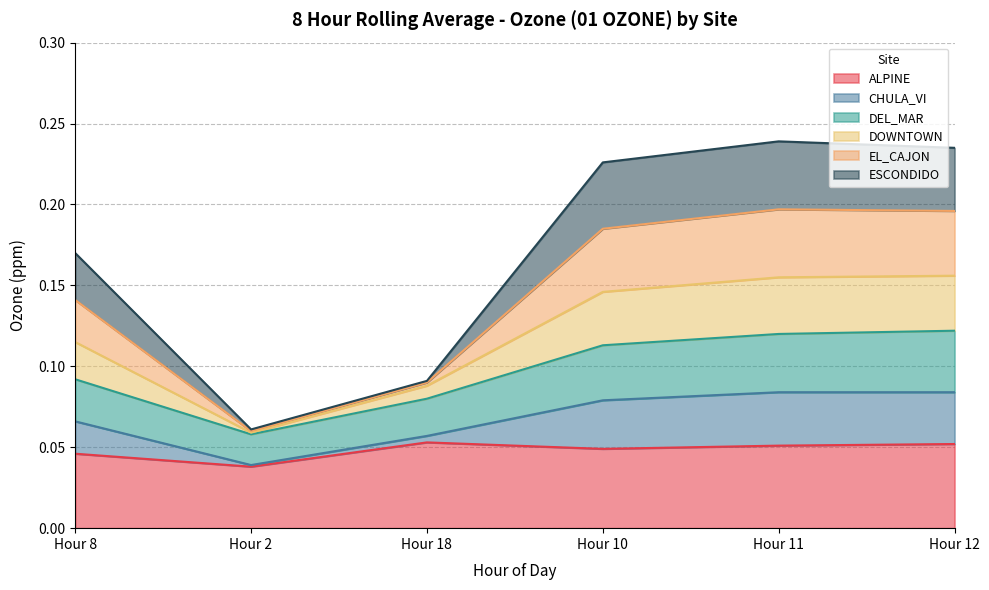

At which label does ALPINE reach its minimum?

Hour 2